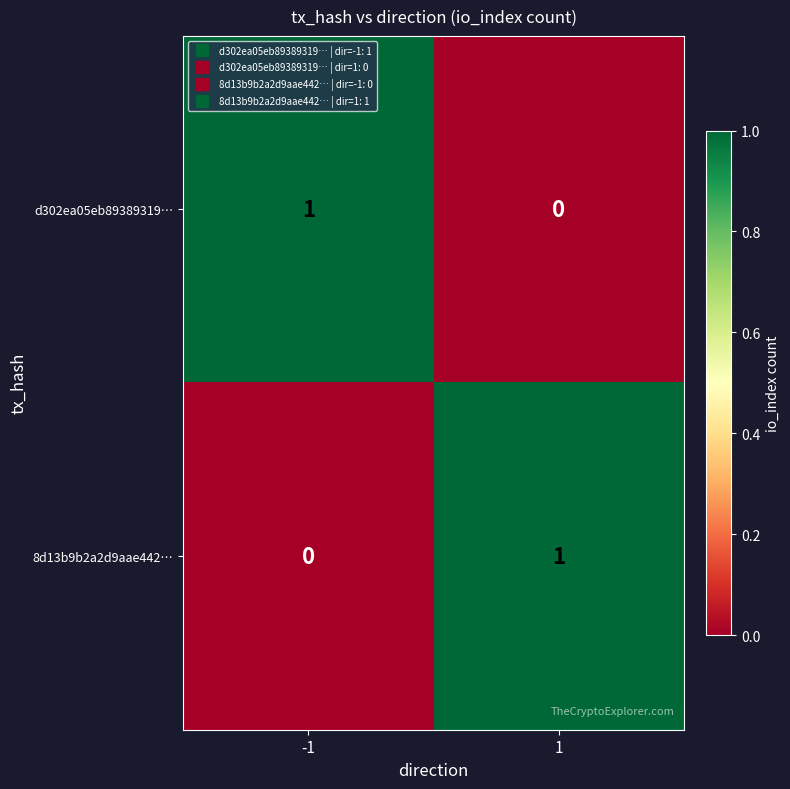

The 8d13b9b2a2d9aae442… series shows 1 at -1. True or false?

False